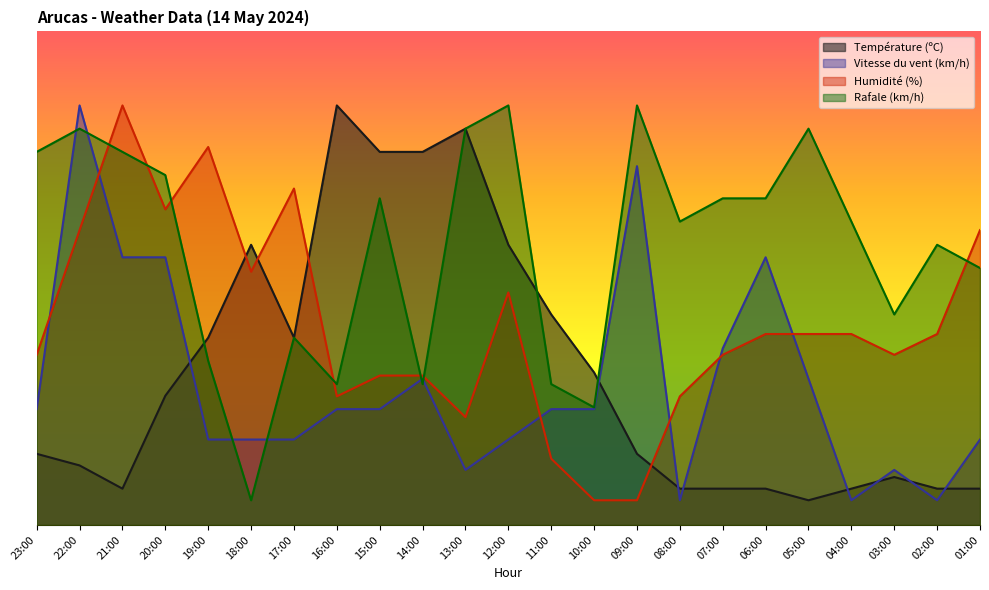

How many lines are shown in the chart?

4